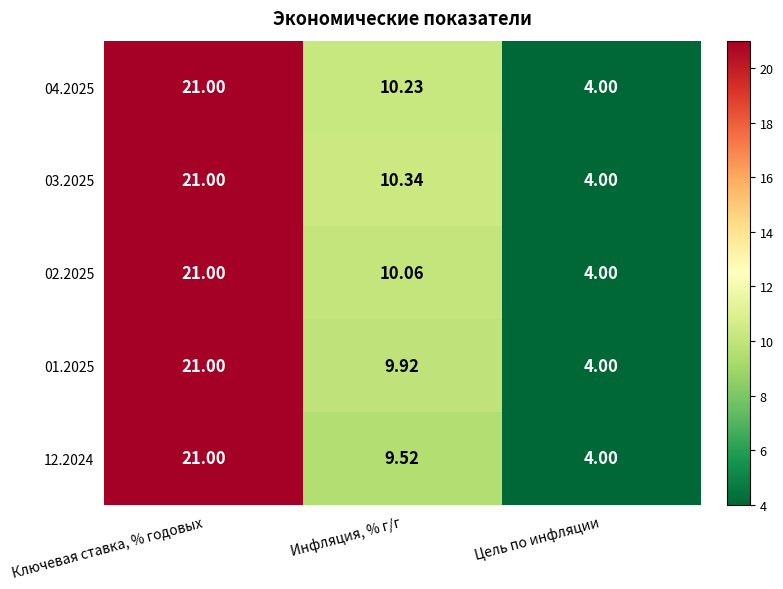

Is the value of 04.2025 at Цель по инфляции greater than the value of 01.2025 at Инфляция, % г/г?

No